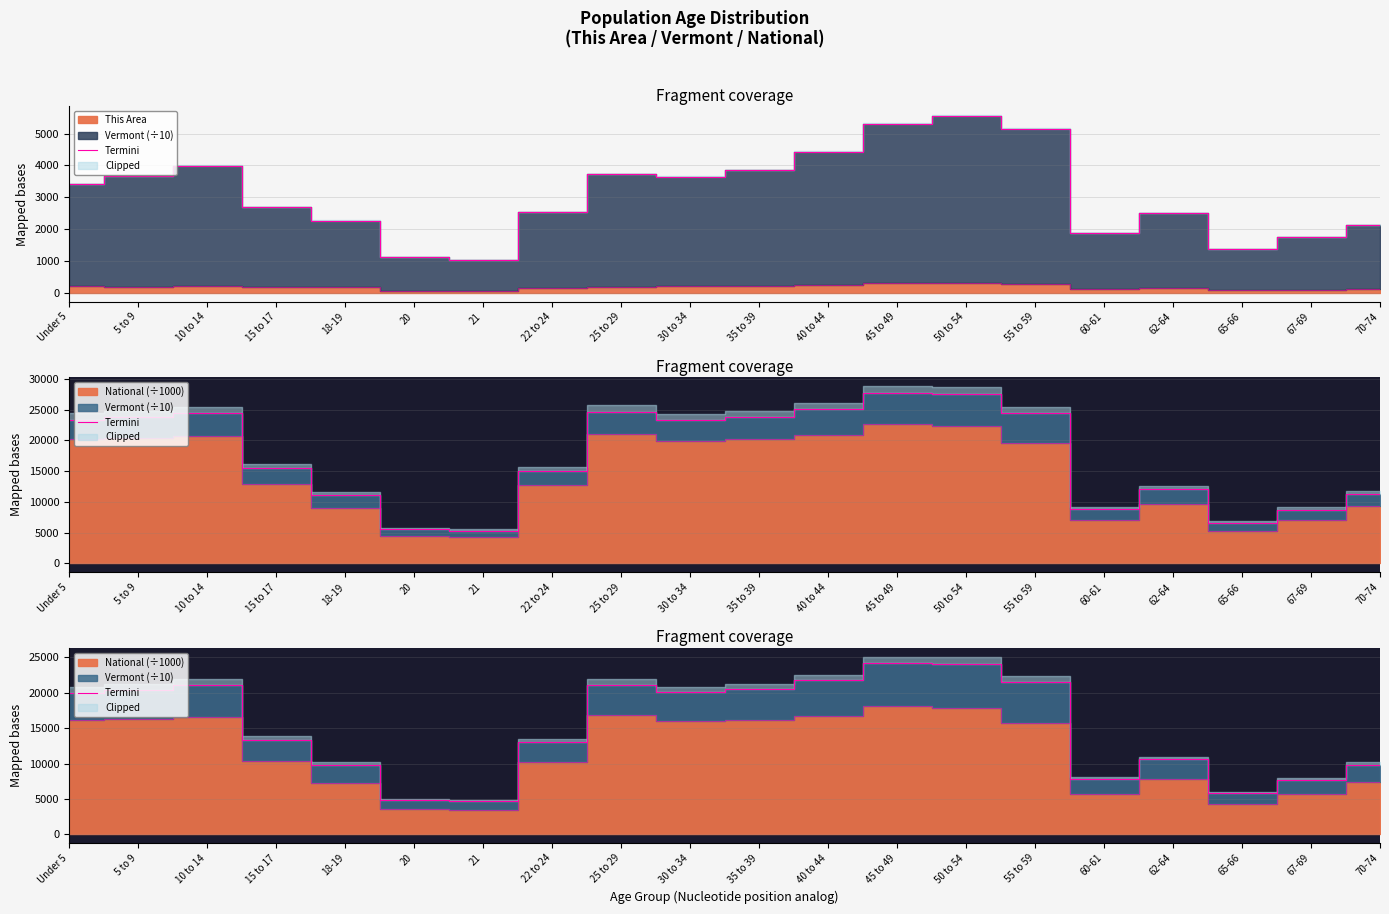

What is the difference between the maximum and second lowest values?

19312.8